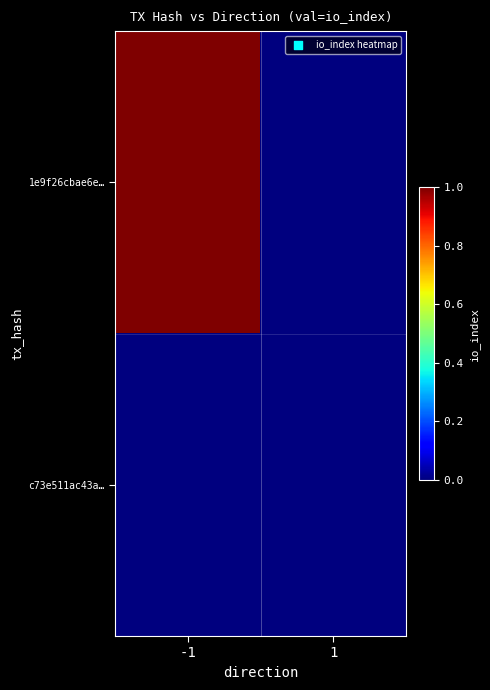

Reading right to left, what are all the values shown in this chart?

1e9f26cbae6e…: 1=0	-1=1
c73e511ac43a…: 1=0	-1=0